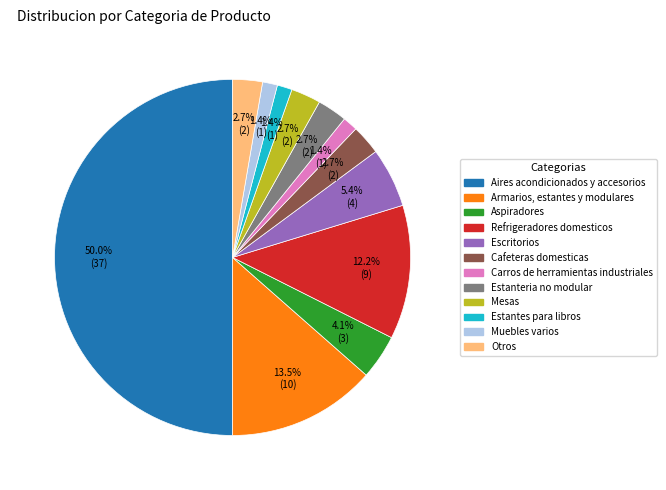

What percentage is the Cafeteras domesticas slice, to the nearest percent?

3%